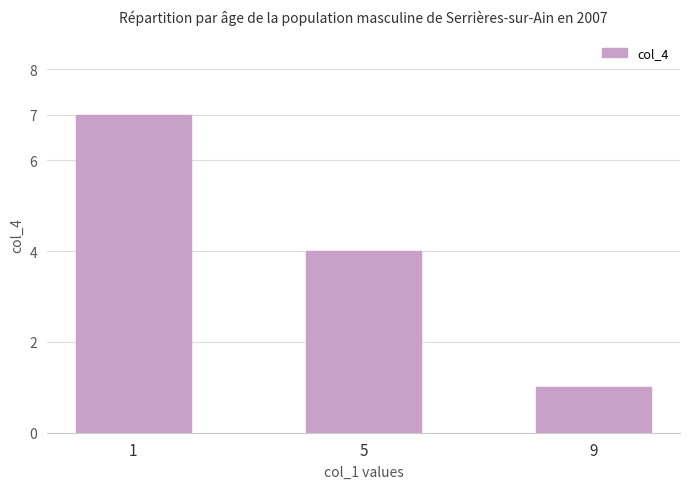

What is the difference between the maximum and second lowest values?

3